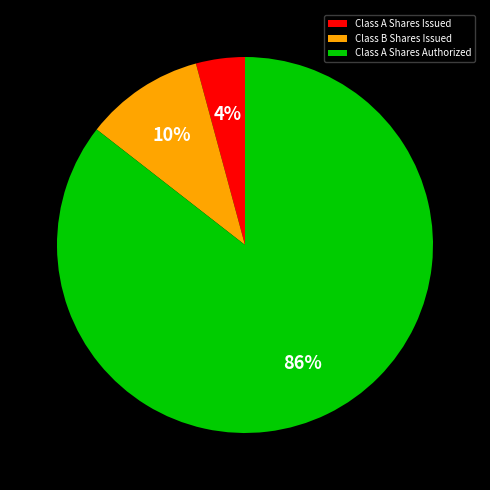

Which slice represents more than half of the pie?

Class A Shares Authorized